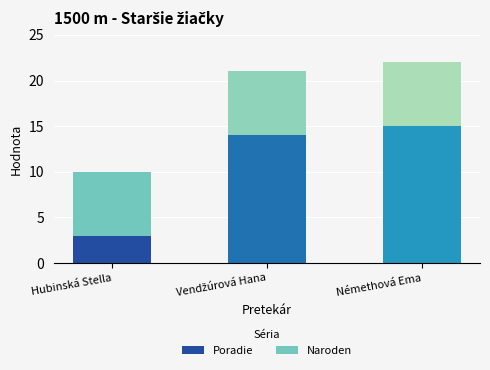

What is the average value of the Poradie series?

11